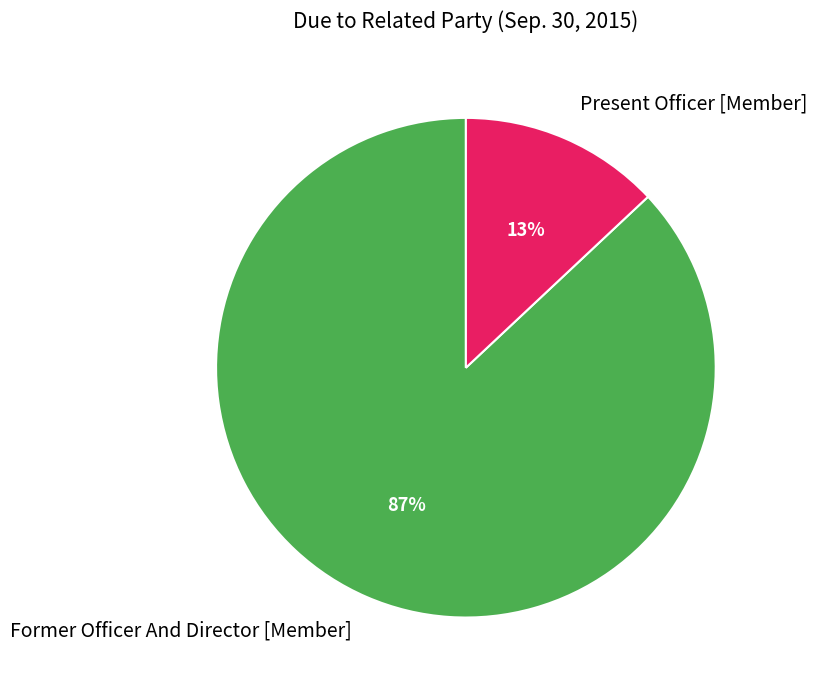

Do Former Officer And Director [Member] and Present Officer [Member] together represent more than half of the pie?

Yes